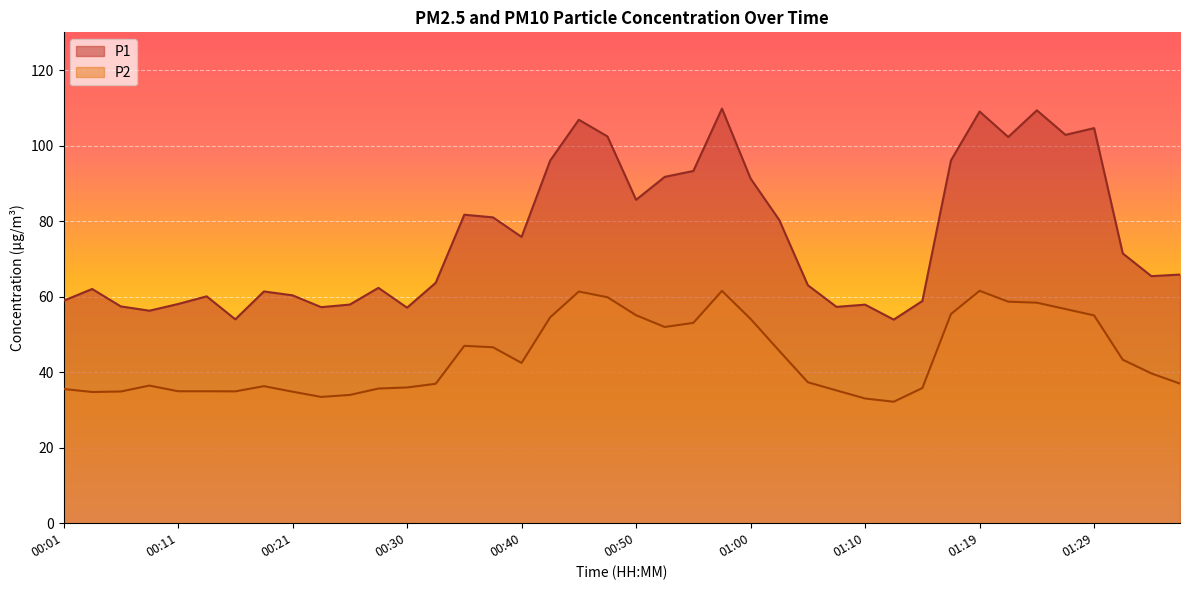

What is the sum of the P1 values at 01:17 and 00:40?

171.9